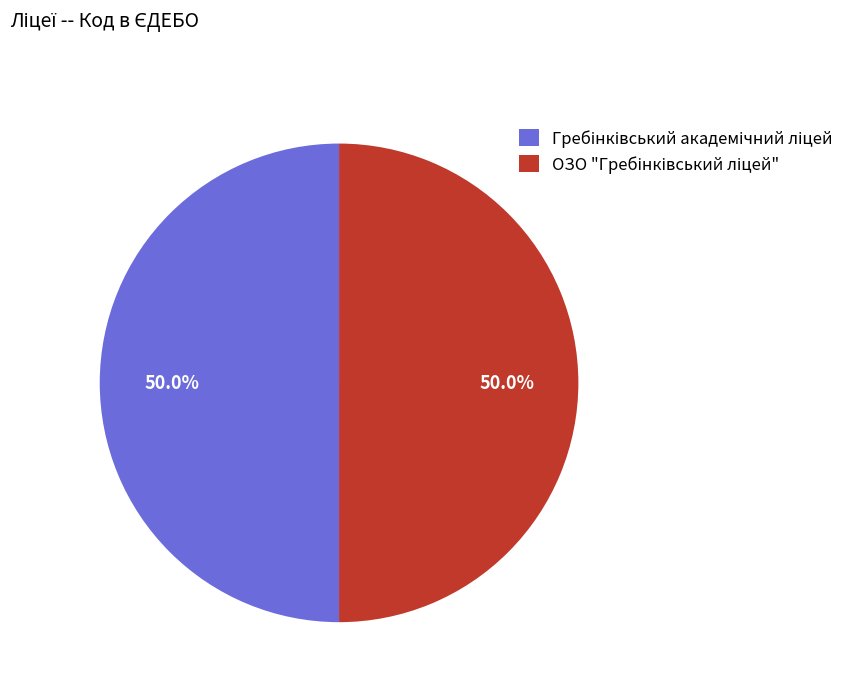

What is the ratio of the value at Гребінківський академічний ліцей to the value at ОЗО "Гребінківський ліцей"?

1.0